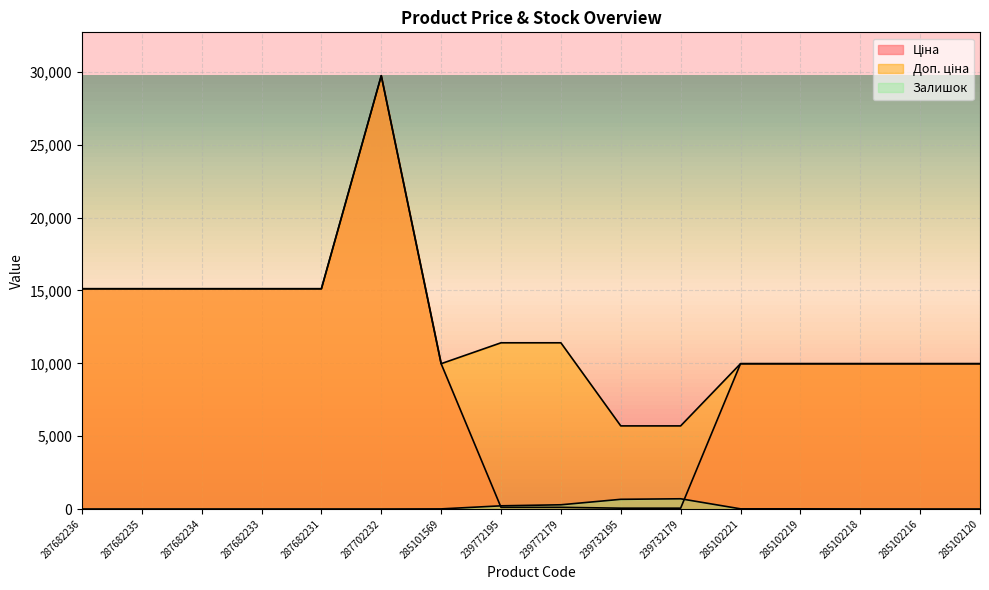

The Ціна series shows 15120.0 at 287682233. True or false?

True